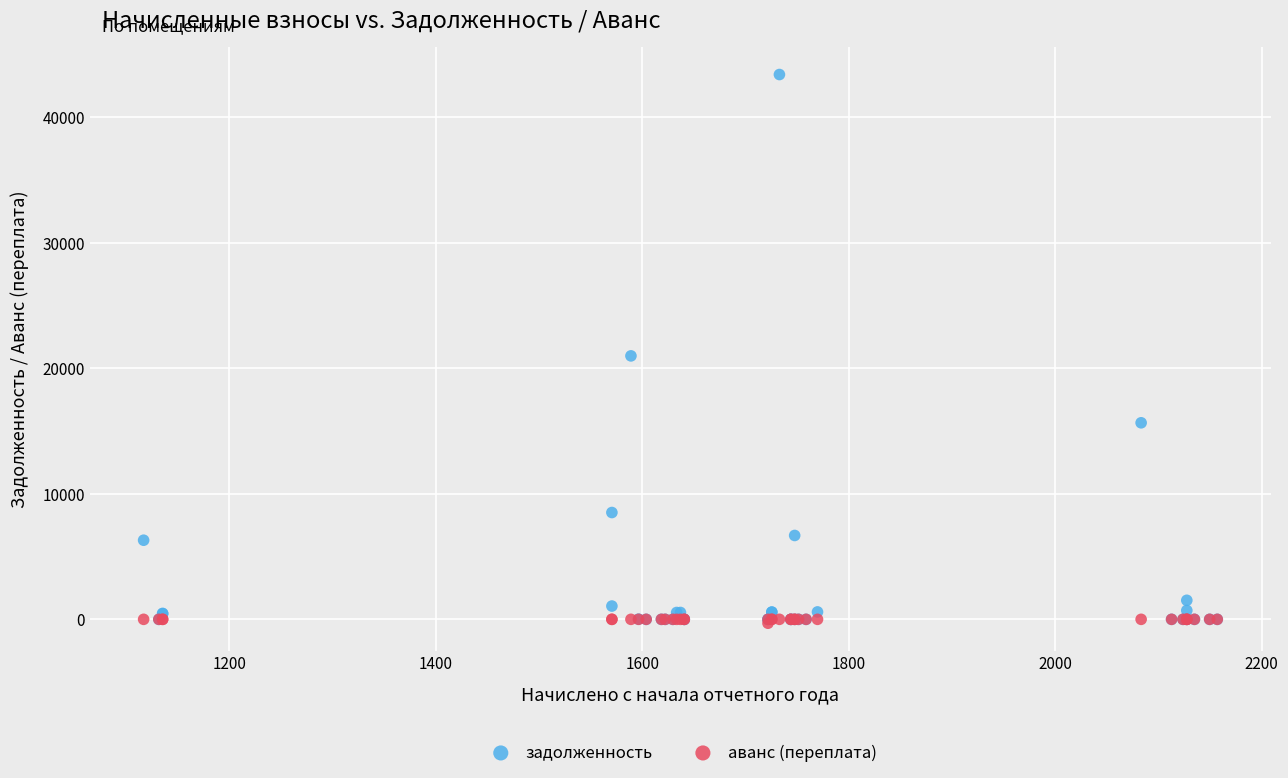

Across all series, what Y value is closest to 21552?

20994.1